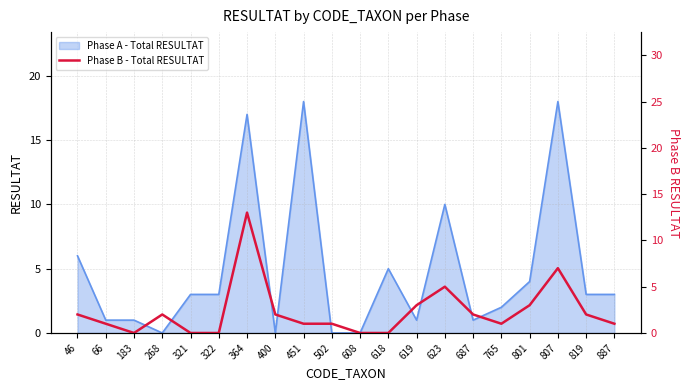

The value of Phase A - Total RESULTAT at 451 is 18. True or false?

True